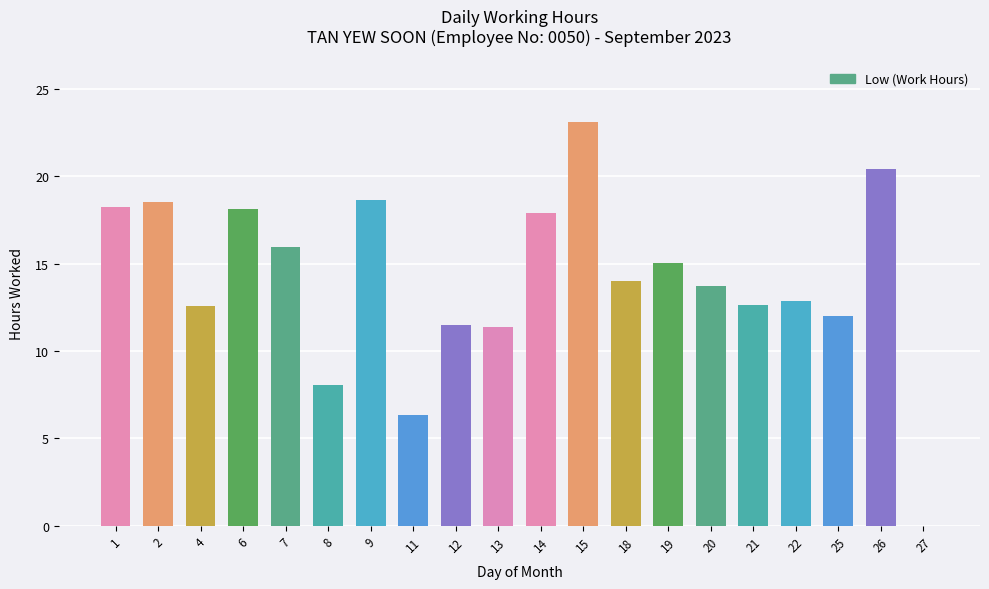

The chart shows a value of 23.1 at 15. True or false?

True